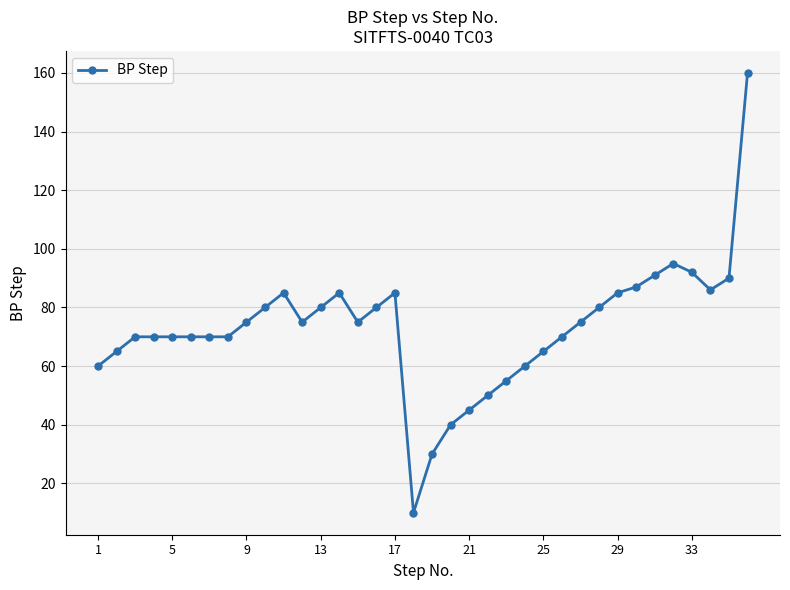

What is the sum of all values?

2631